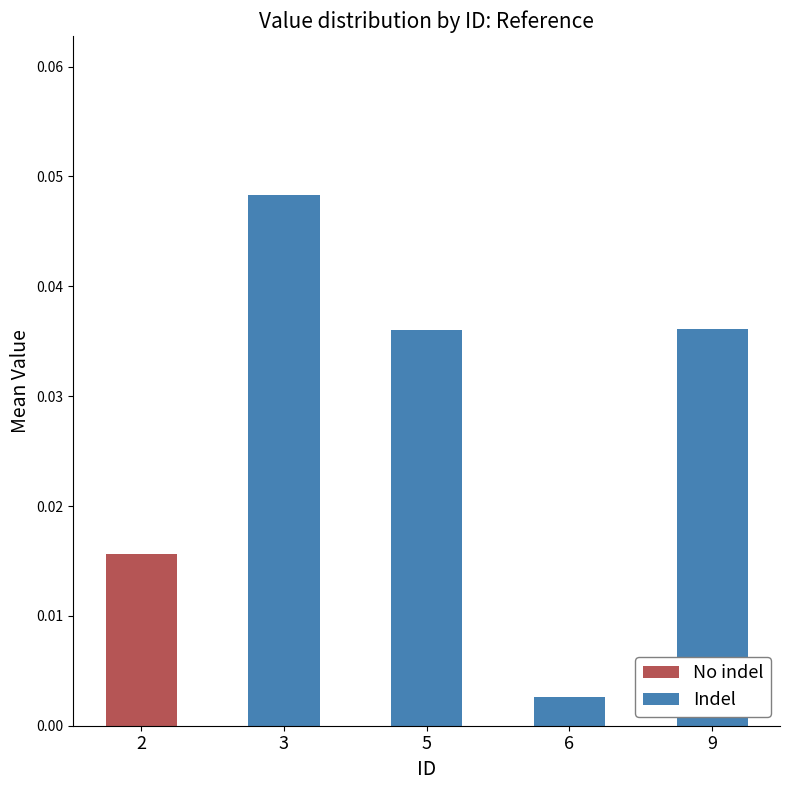

The value of Indel at 5 is 0.1. True or false?

False